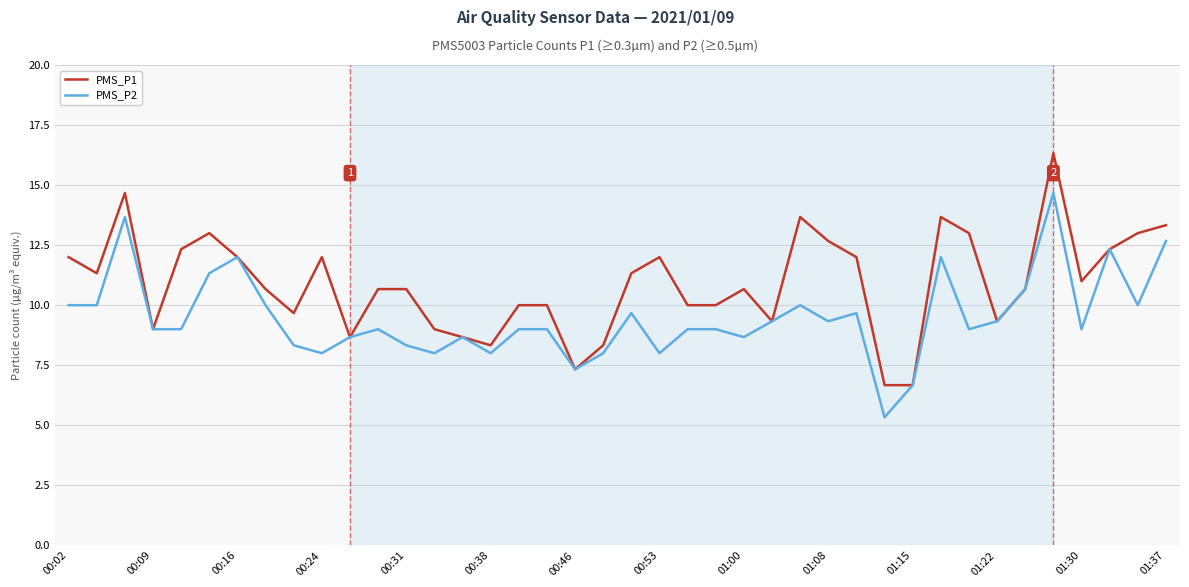

Reading left to right, extract all data points from this chart.

PMS_P1: 12.0	11.3	14.7	9.0	12.3	13.0	12.0	10.7	9.7	12.0	8.7	10.7	10.7	9.0	8.7	8.3	10.0	10.0	7.3	8.3	11.3	12.0	10.0	10.0	10.7	9.3	13.7	12.7	12.0	6.7	6.7	13.7	13.0	9.3	10.7	16.3	11.0	12.3	13.0	13.3
PMS_P2: 10.0	10.0	13.7	9.0	9.0	11.3	12.0	10.0	8.3	8.0	8.7	9.0	8.3	8.0	8.7	8.0	9.0	9.0	7.3	8.0	9.7	8.0	9.0	9.0	8.7	9.3	10.0	9.3	9.7	5.3	6.7	12.0	9.0	9.3	10.7	14.7	9.0	12.3	10.0	12.7